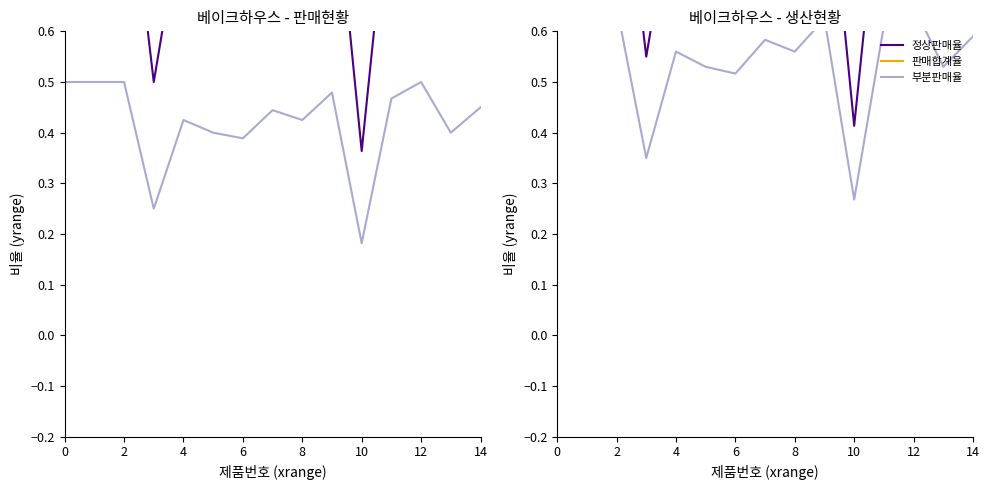

Does the chart have visible grid lines?

No